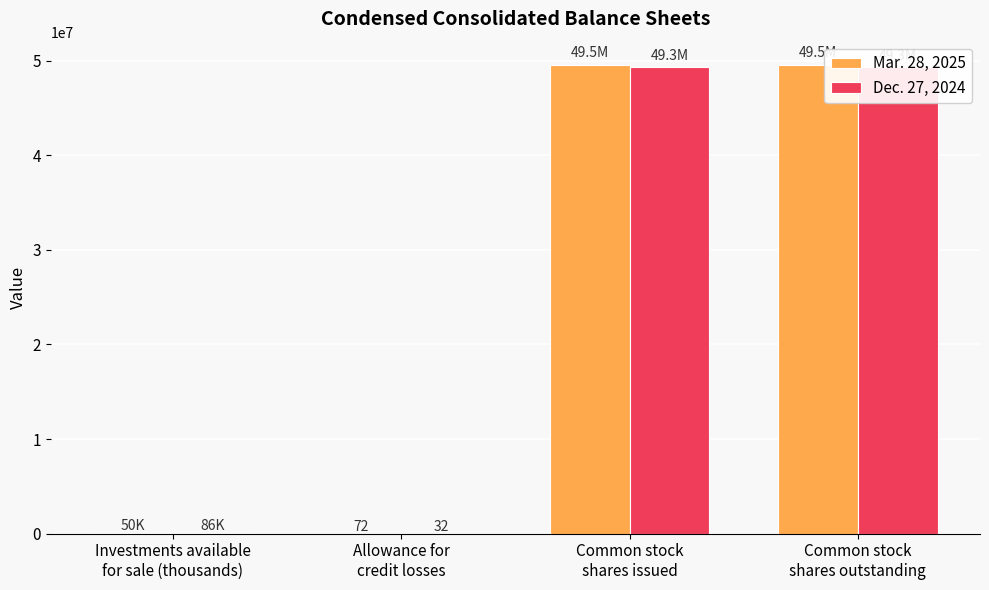

Does the chart contain any negative values?

No